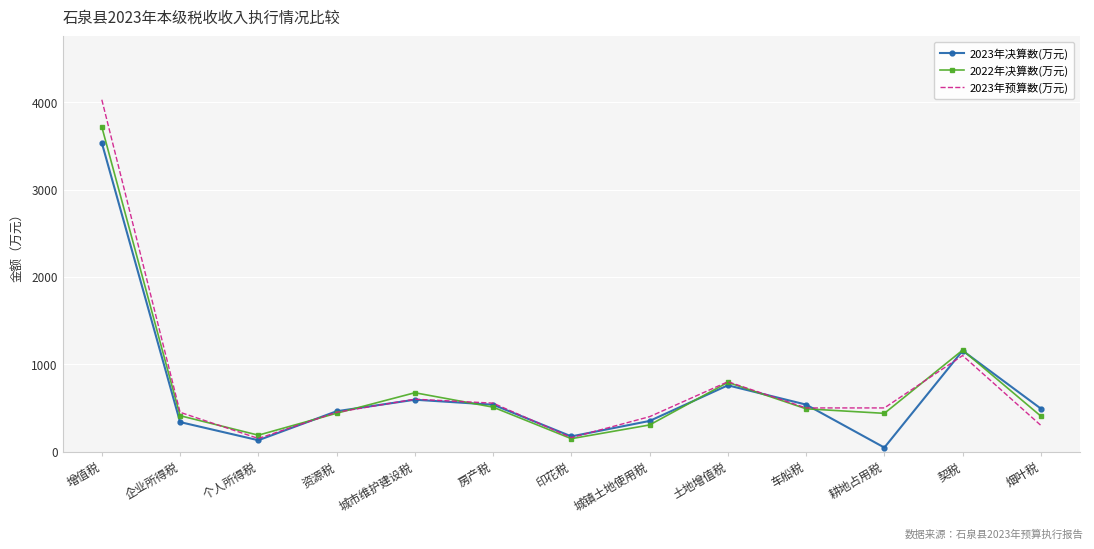

Is the value of 2023年预算数(万元) at 城镇土地使用税 greater than the value of 2022年决算数(万元) at 资源税?

No